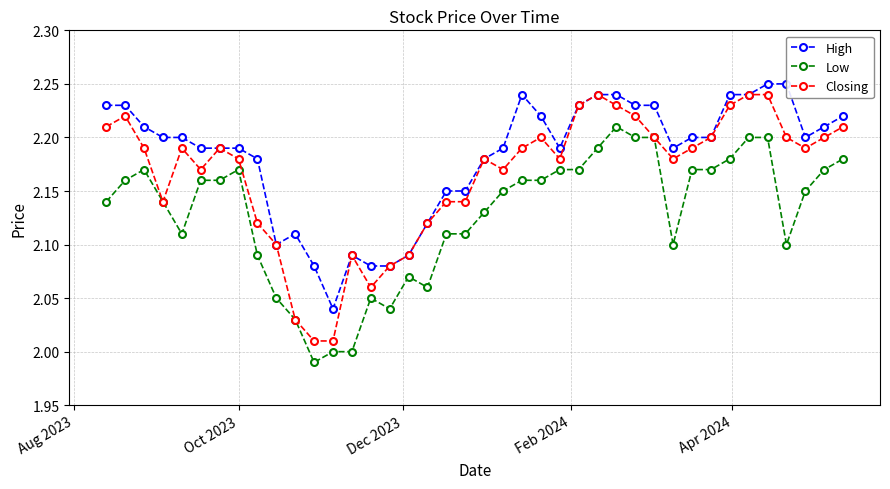

List the series in order of their peak value, lowest first.

Low, Closing, High